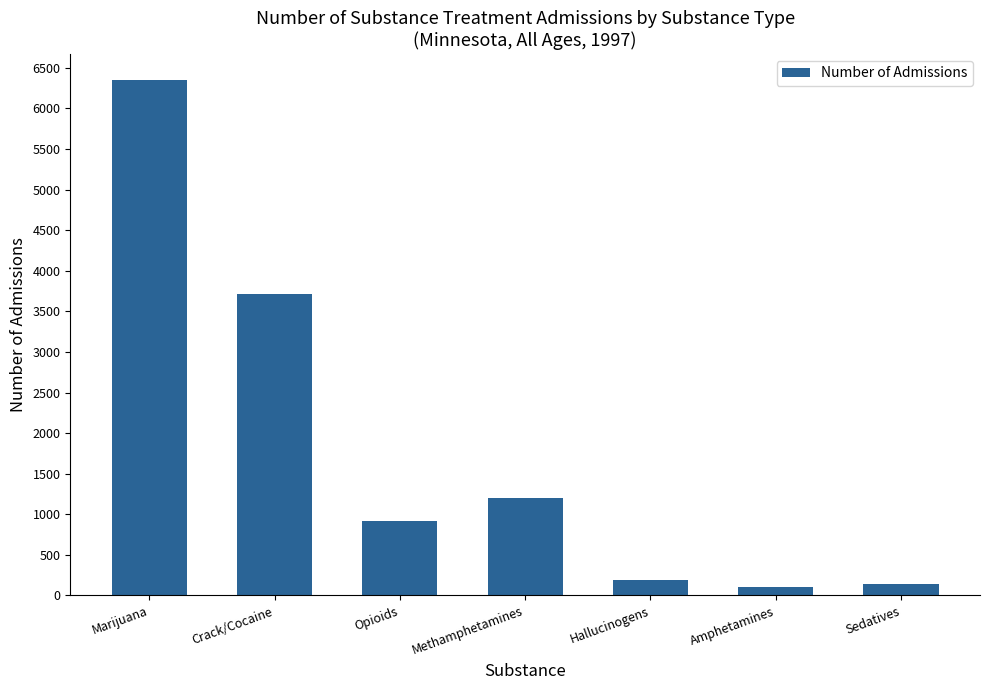

What is the smallest value displayed?

105